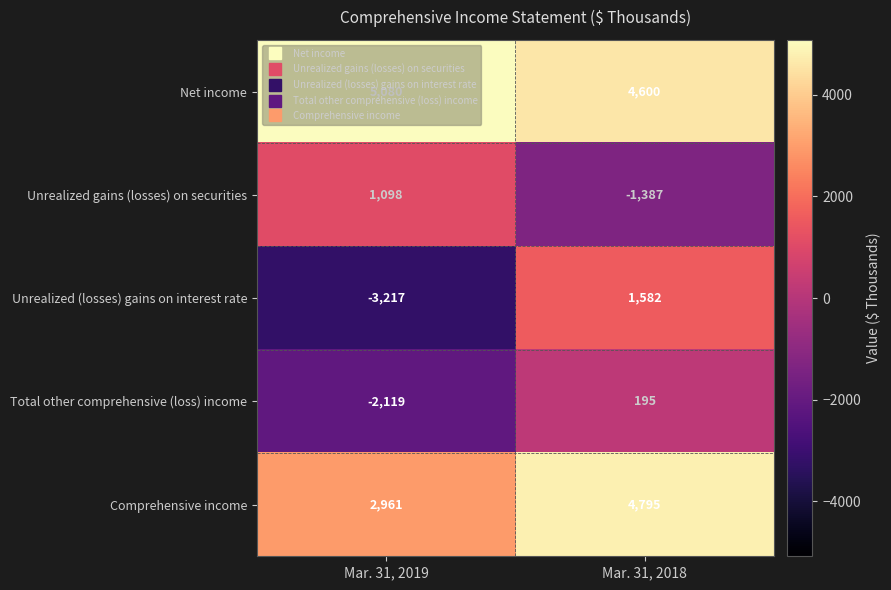

Rank the categories by Net income value from highest to lowest.

Mar. 31, 2019, Mar. 31, 2018